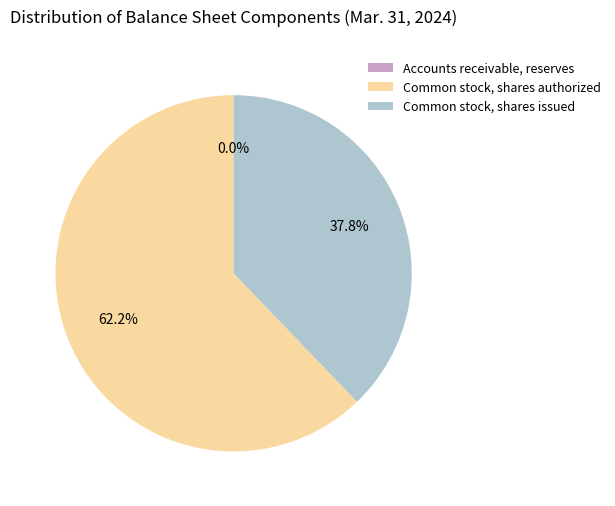

What percentage do Common stock, shares issued and Common stock, shares authorized together represent?

100.0%